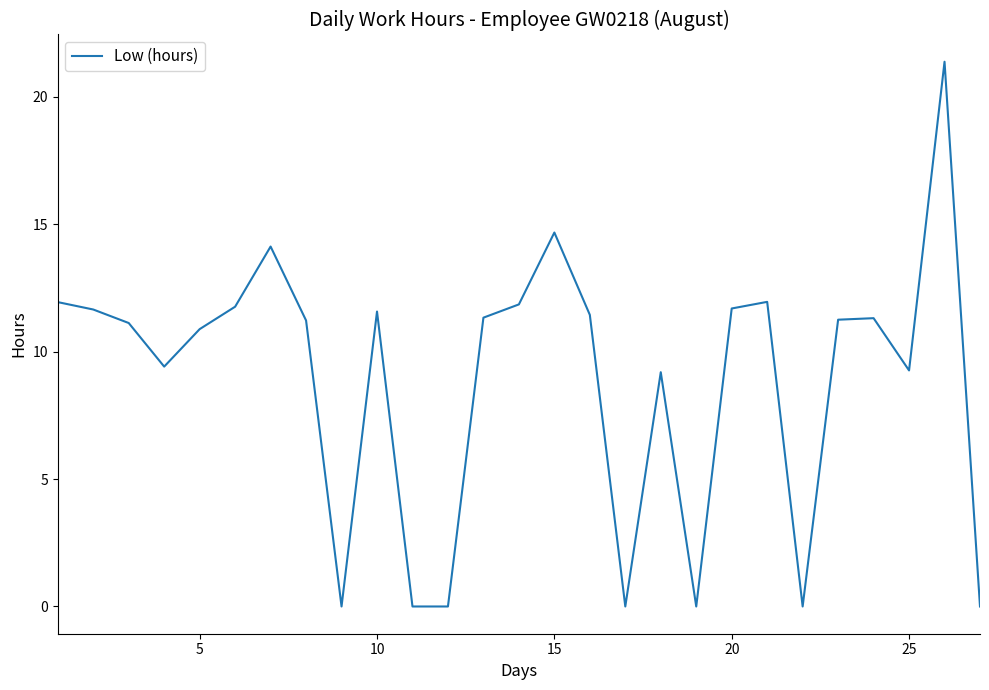

What is the greatest value displayed?

21.4